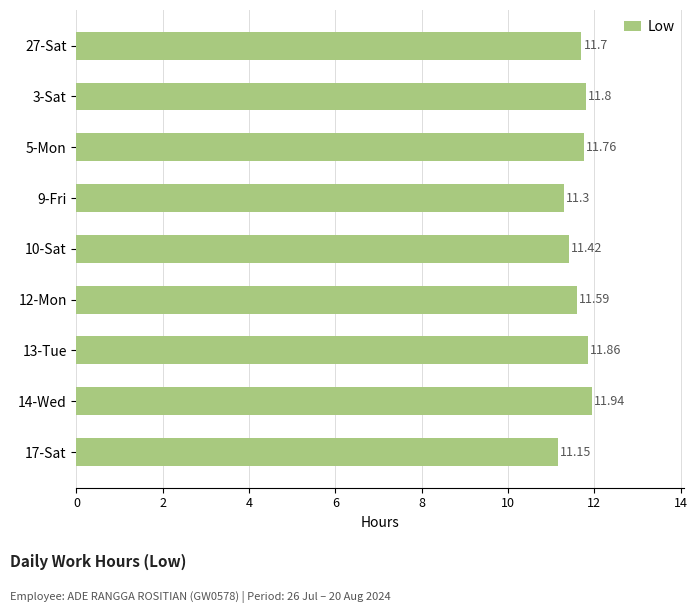

List the labels in order of value, largest first.

14-Wed, 13-Tue, 3-Sat, 5-Mon, 27-Sat, 12-Mon, 10-Sat, 9-Fri, 17-Sat